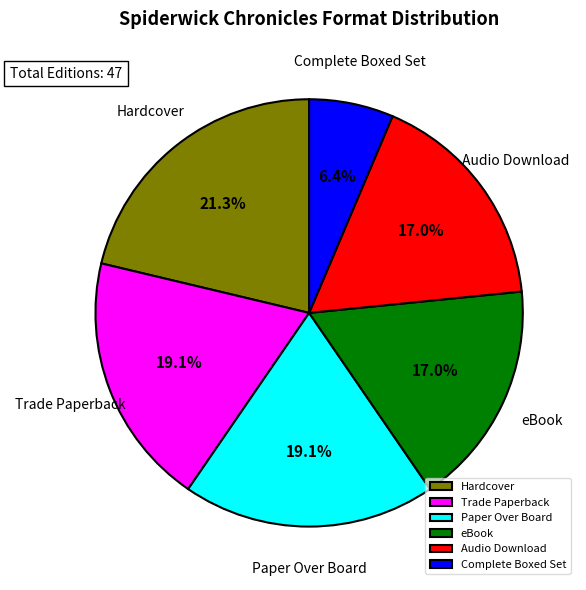

What percentage is the Trade Paperback slice, to the nearest percent?

19%